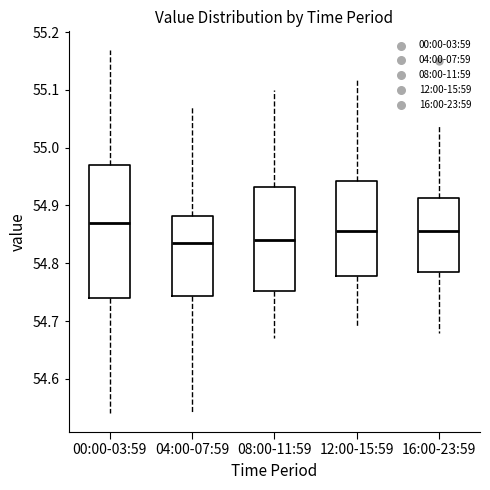

Where does the lower whisker of the box for 04:00-07:59 end on the y-axis? The values are not printed on the chart, so give them approximately, as read against the axis.

54.54